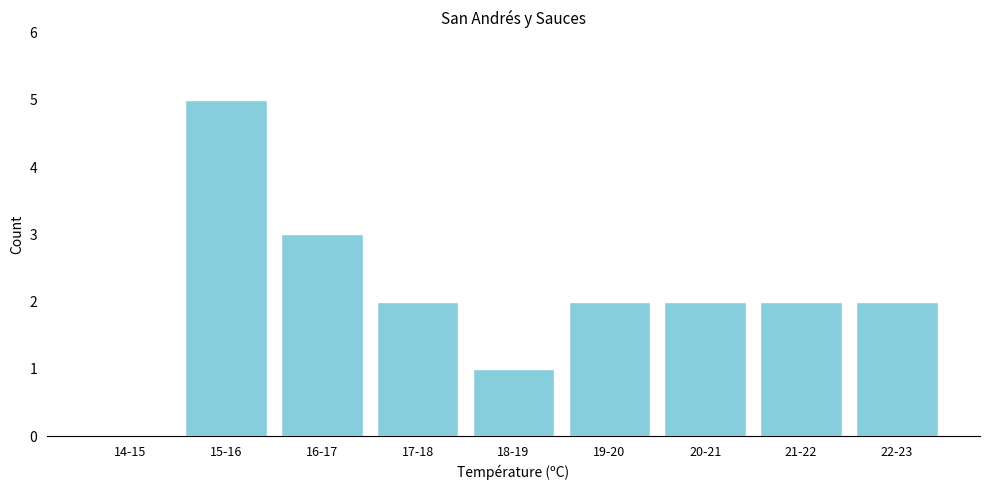

Reading left to right, what are all the values shown in this chart?

14-15=0	15-16=5	16-17=3	17-18=2	18-19=1	19-20=2	20-21=2	21-22=2	22-23=2